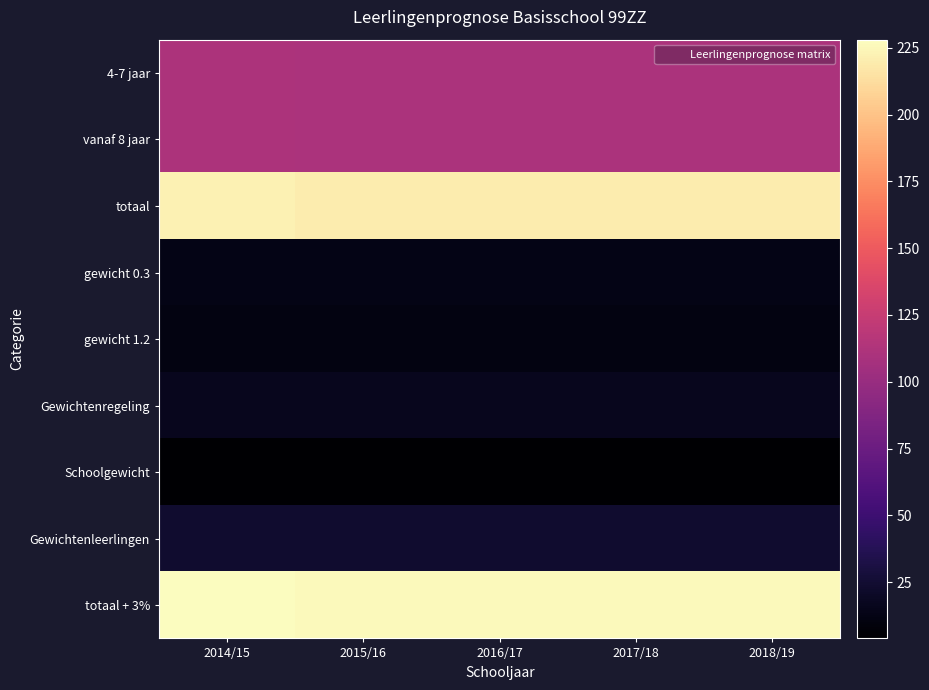

At which category is the sum across all series the highest?

2014/15